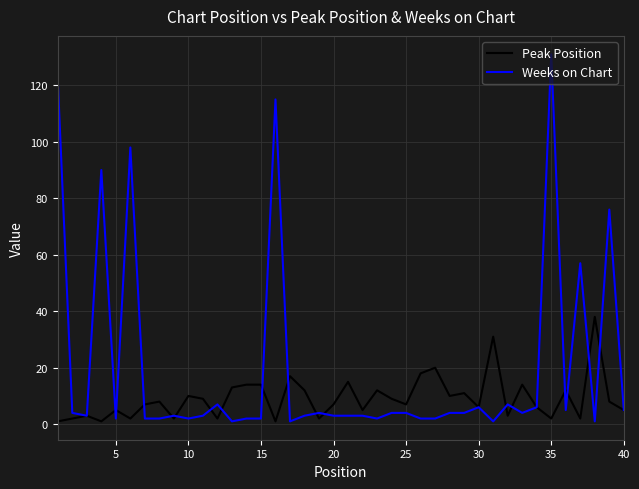

Which series has the largest total across all categories?

Weeks on Chart